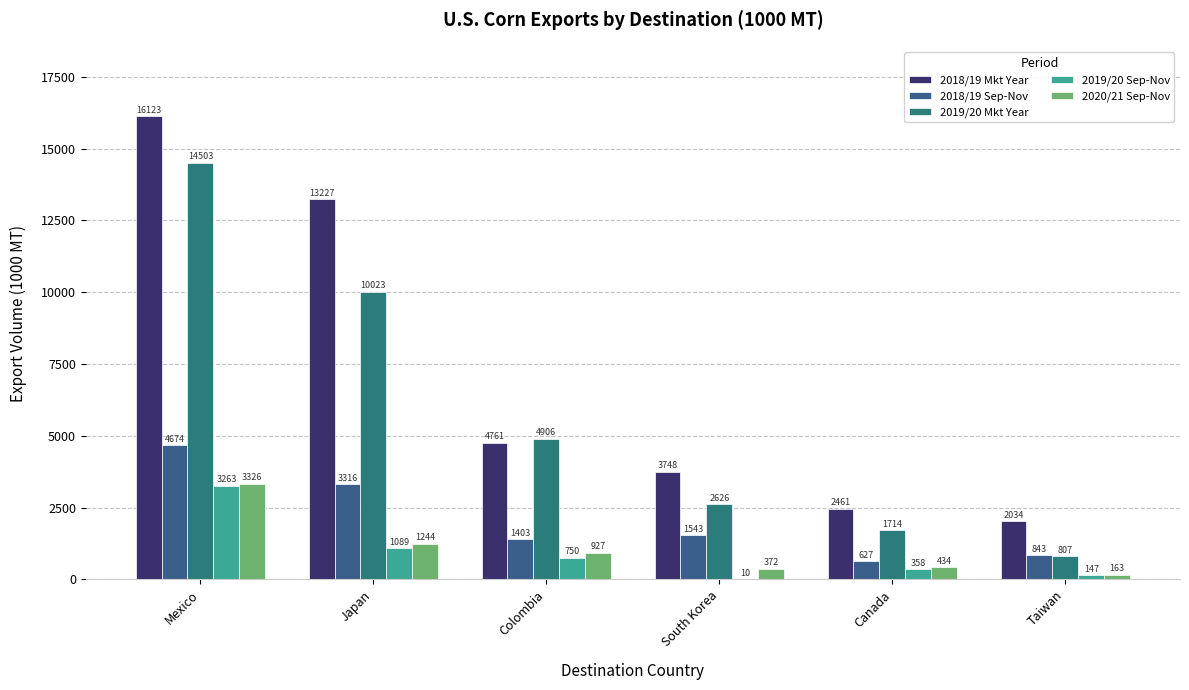

Rank the categories by 2019/20 Sep-Nov value from lowest to highest.

South Korea, Taiwan, Canada, Colombia, Japan, Mexico